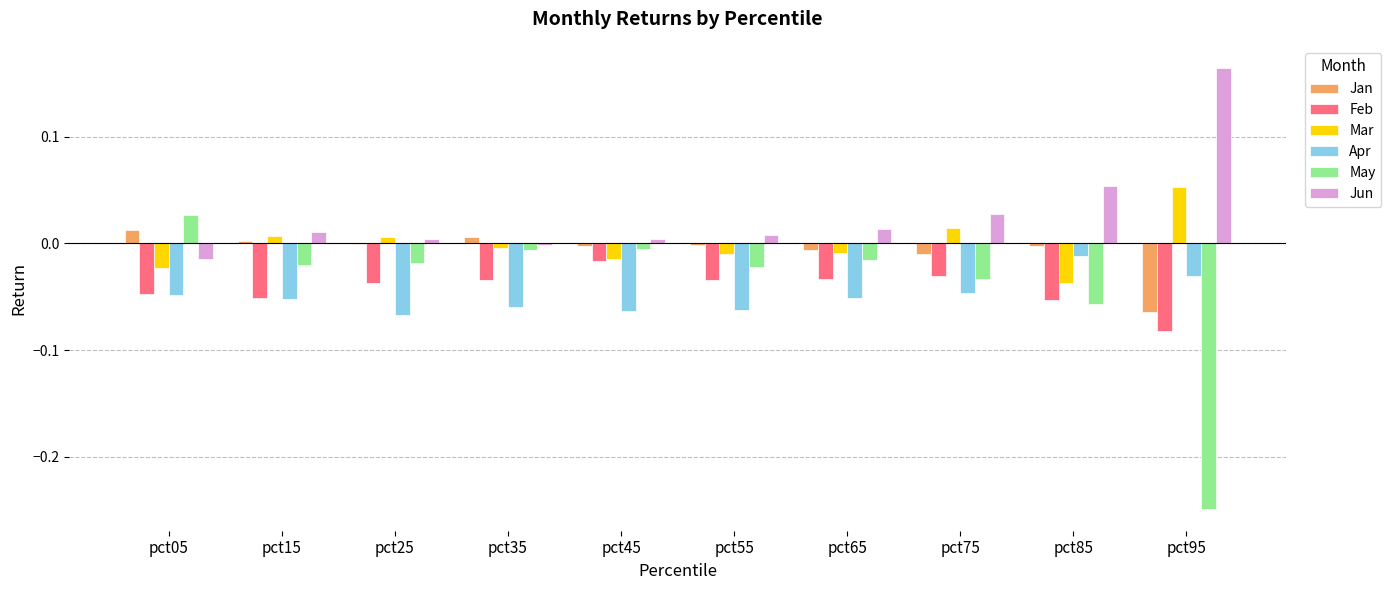

Is it true that Jun equals 0.0 at pct25?

True